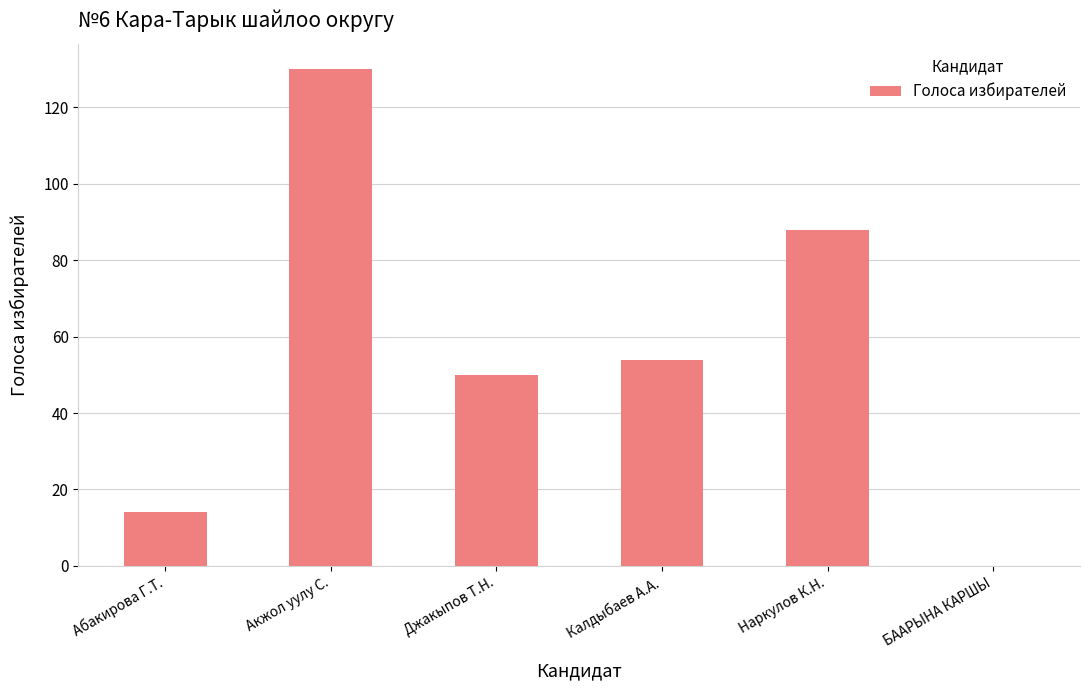

Count the number of categories in the chart.

6